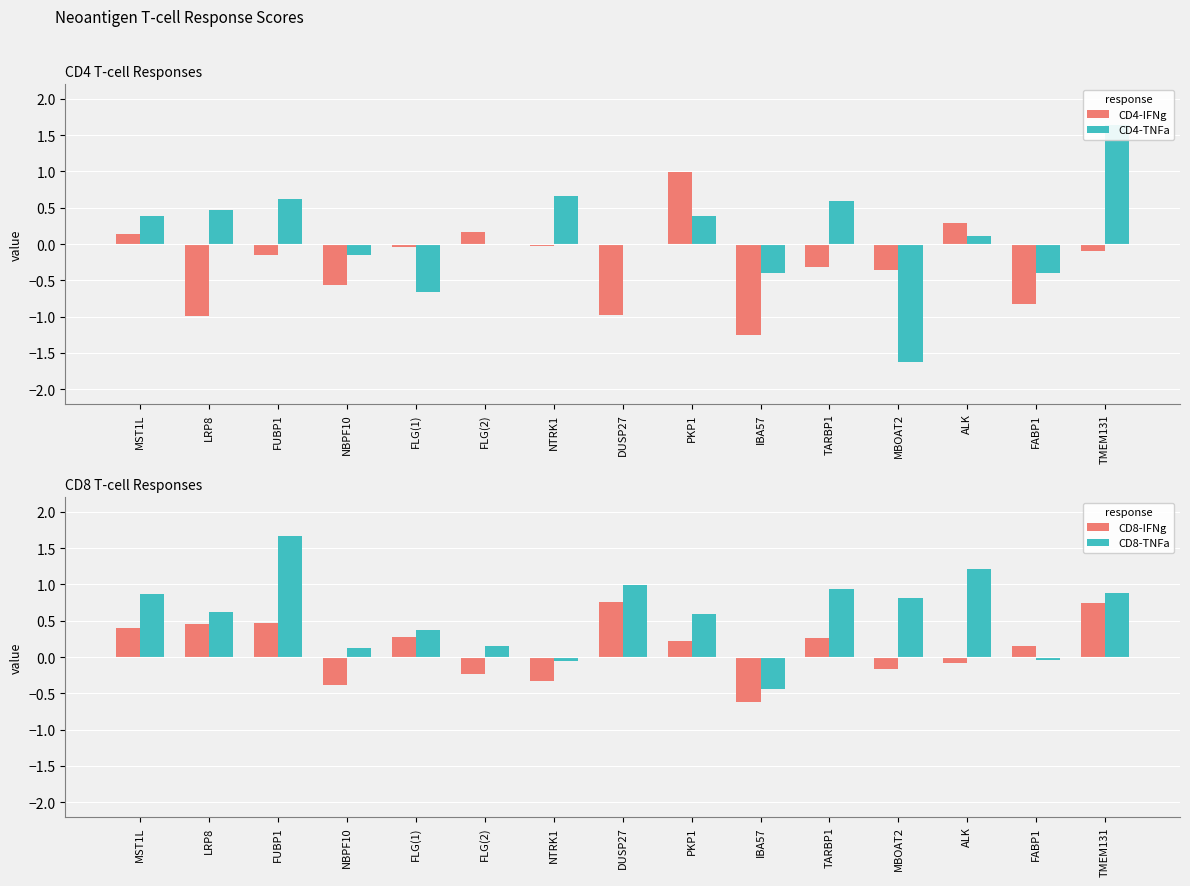

Which series has the largest range (max minus min)?

CD4-TNFa